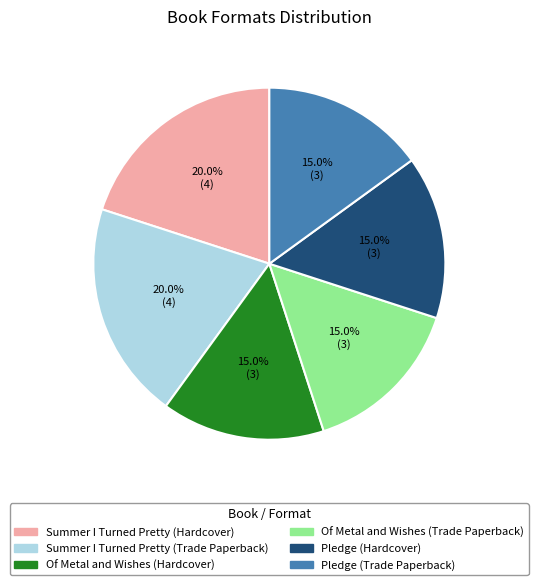

How many slices are in this pie chart?

6